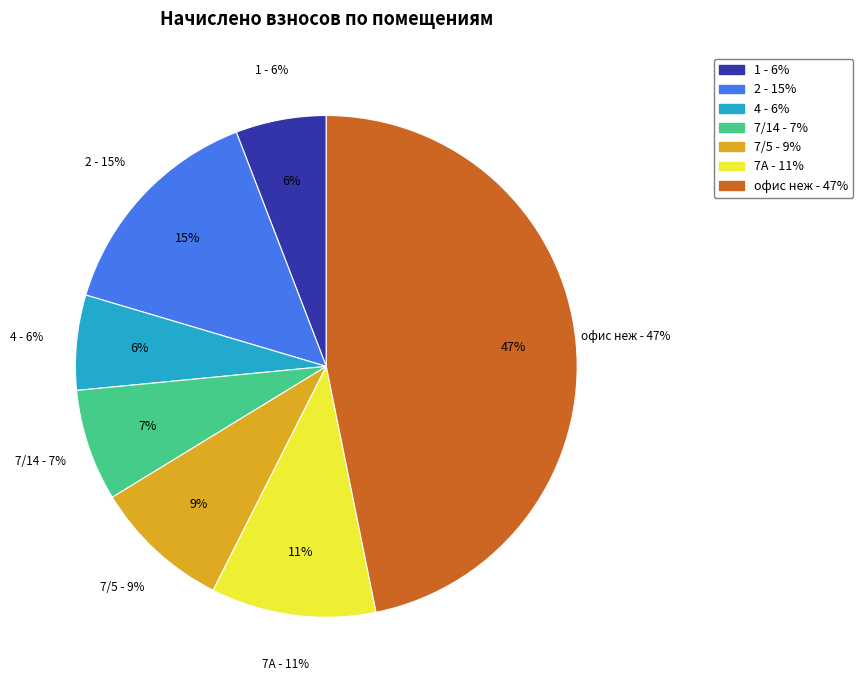

Is there a majority slice in this chart?

No